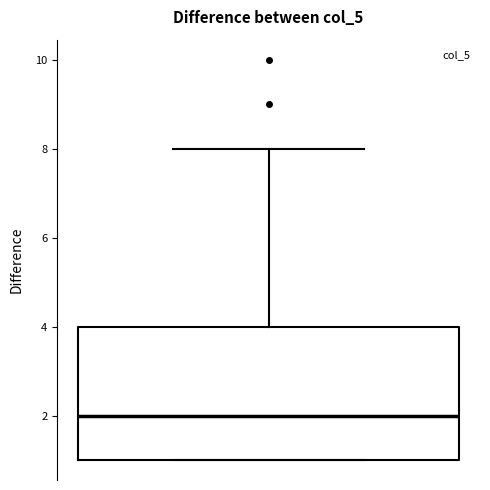

Transcribe this box plot: give where the median line is, the range the box spans, and where the two whiskers end, as read against the y-axis. The values are not printed on the chart, so give them approximately, as read against the axis.

median 2, box 1 to 4, whiskers 1 to 8